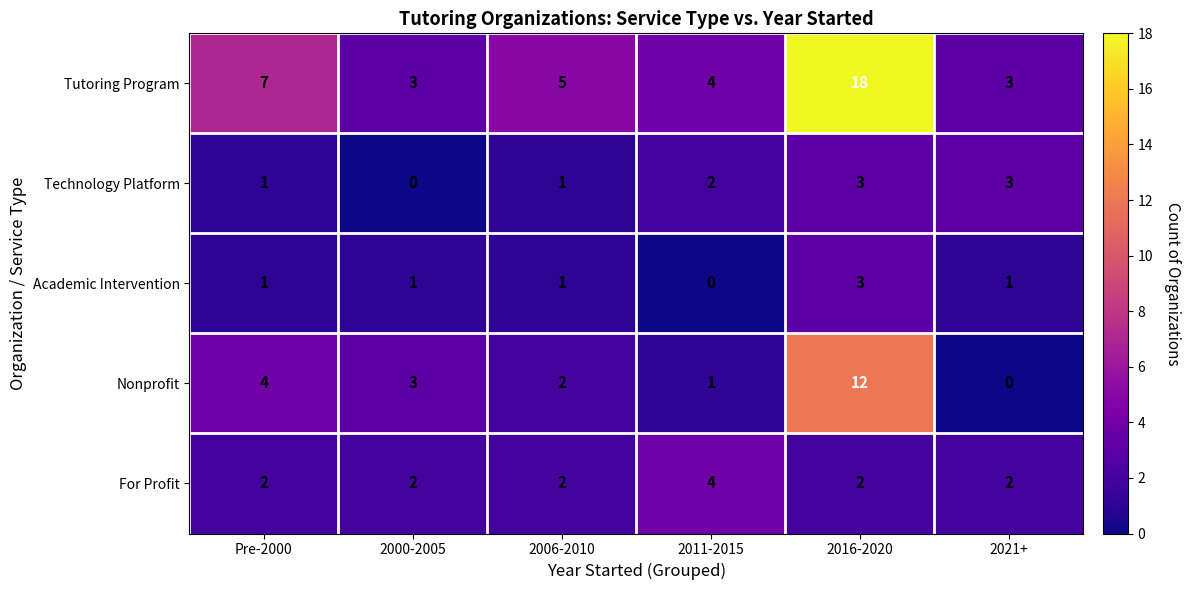

At which label does Nonprofit reach its peak?

2016-2020